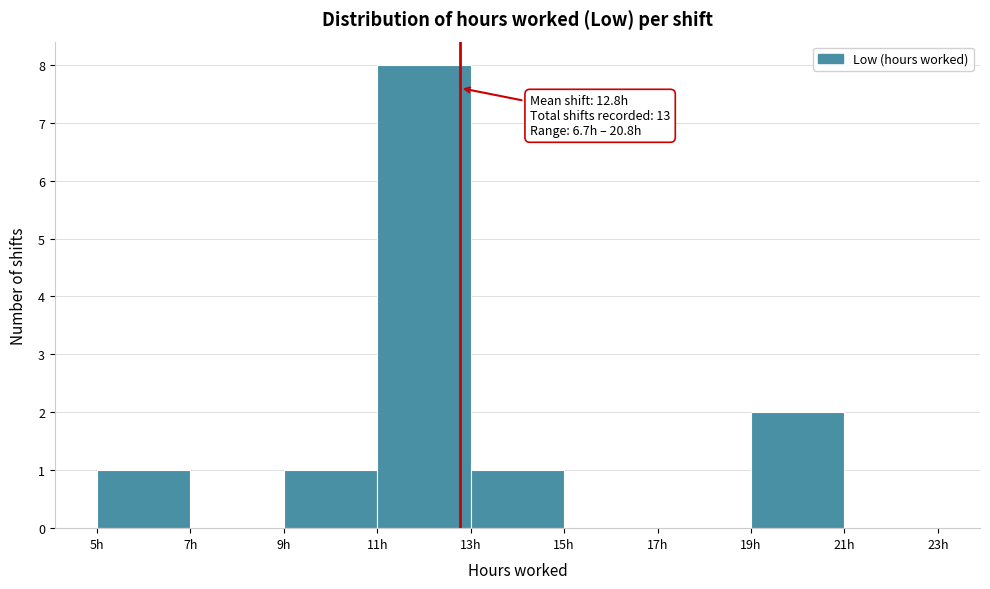

Over which range of the x-axis is the bar tallest?

11 to 13